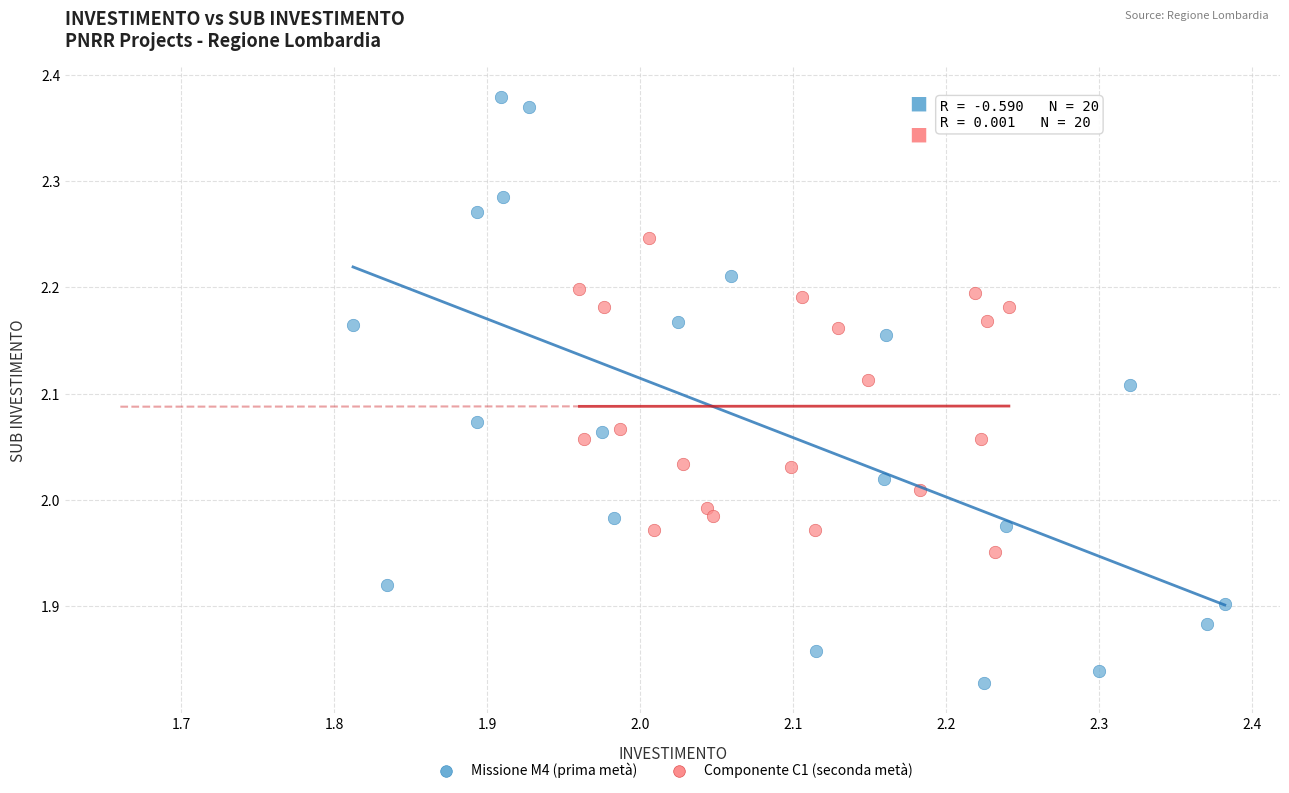

Which series contains the lowest Y value?

Missione M4 (prima metà)